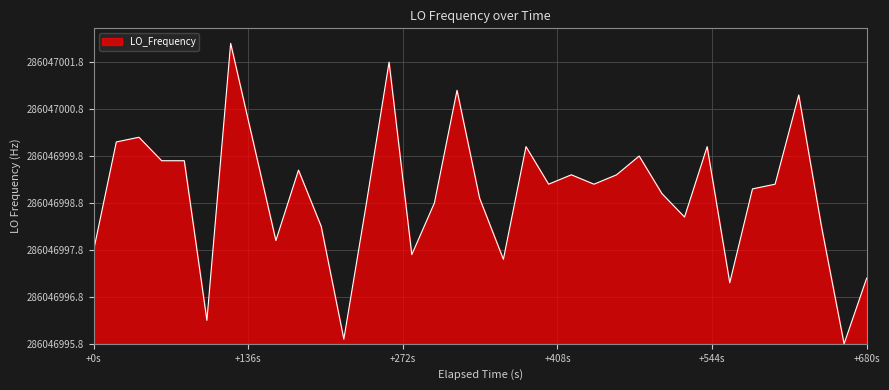

Does the chart have visible grid lines?

Yes